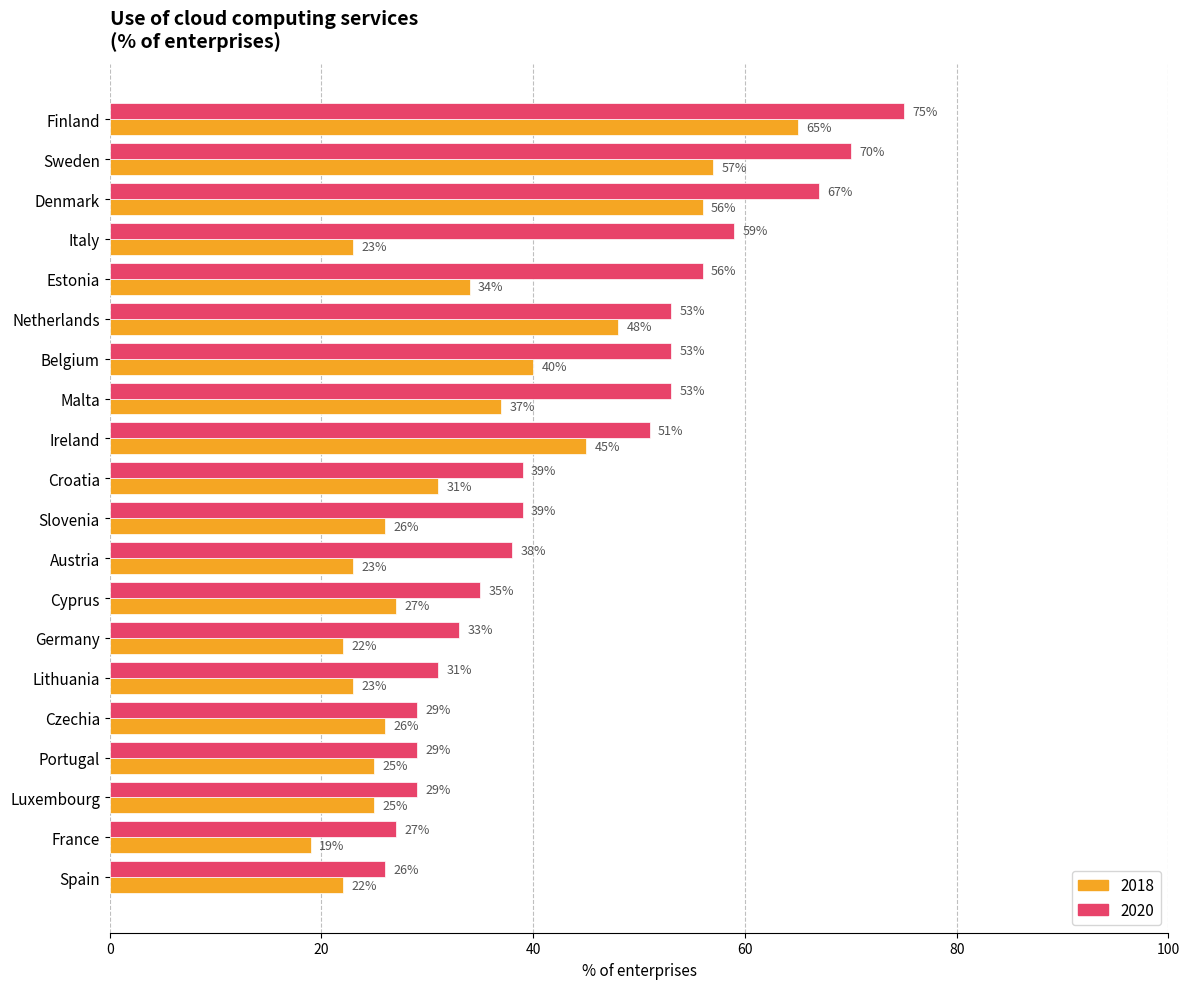

Which series changed the most between Estonia and Spain?

2020